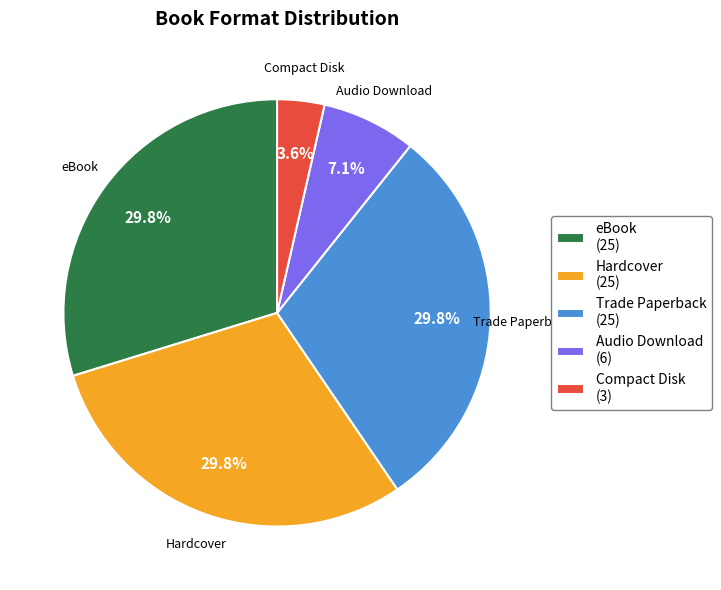

Count the number of slices in the pie.

5